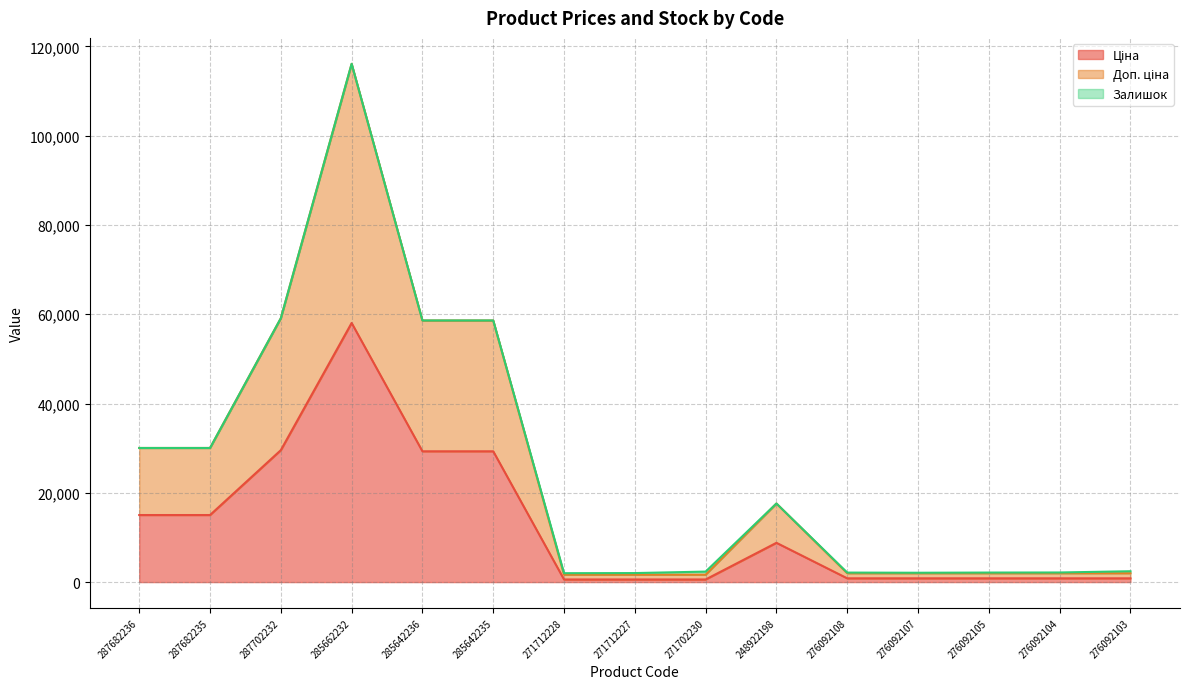

Which series has the widest spread of values?

Доп. ціна